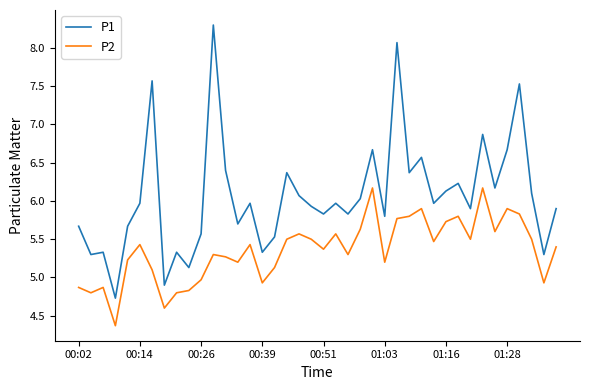

True or false: P1 and P2 cross at least once.

False